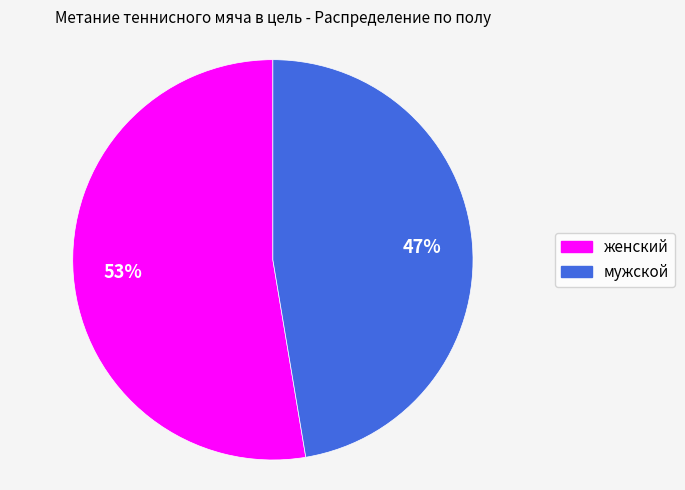

Is the sum of мужской and женский greater than half?

Yes